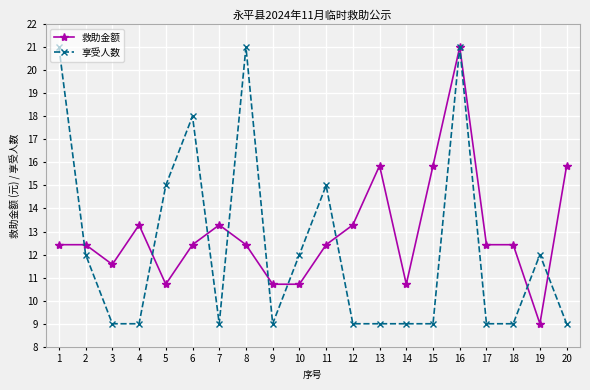

True or false: 享受人数 has more than 2 points higher than both neighbors.

True